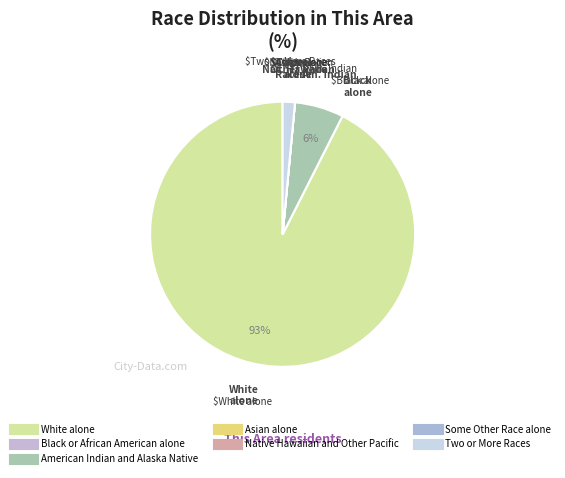

True or false: Black or African American alone accounts for 0% of the total.

True